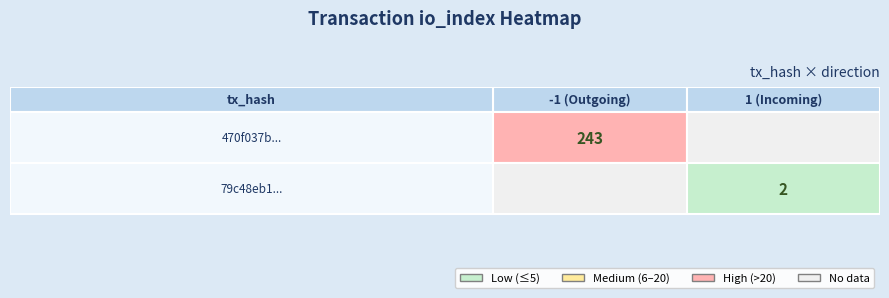

Which series changed the most between direction and io_index?

470f037b...